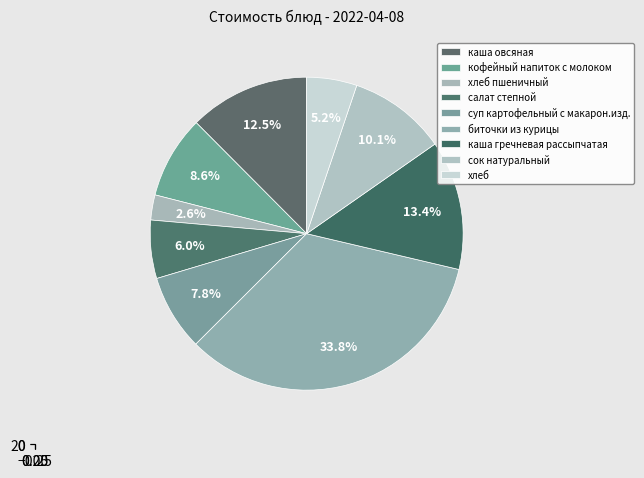

Which category has the smallest portion of the pie?

хлеб пшеничный